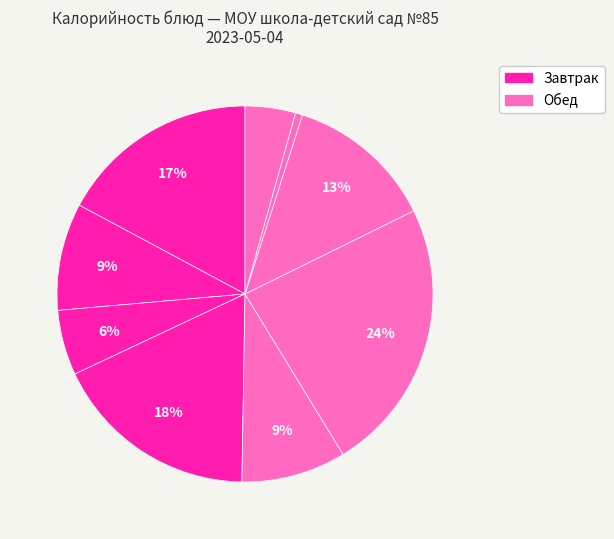

Count the number of slices in the pie.

9